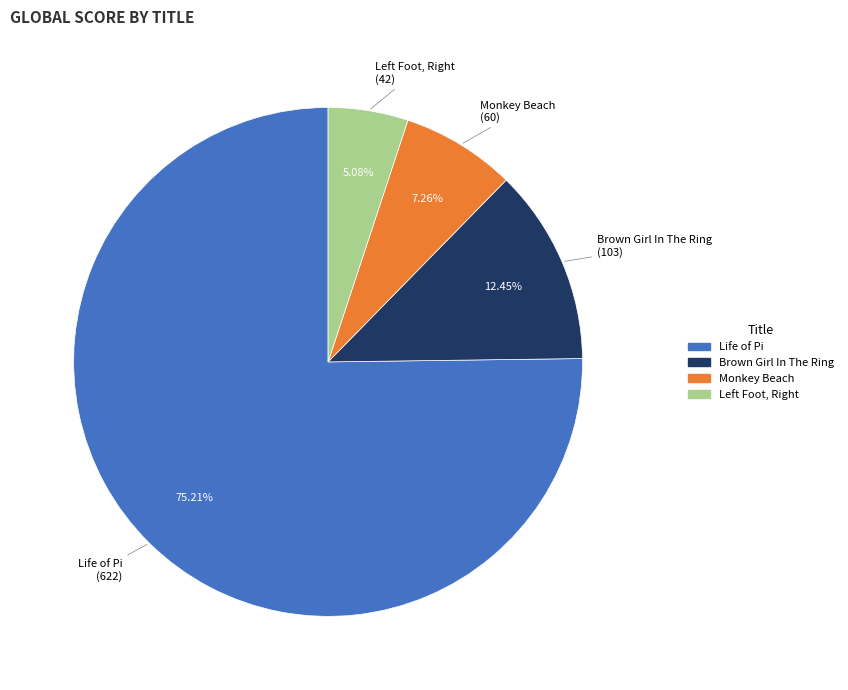

How many slices are in this pie chart?

4